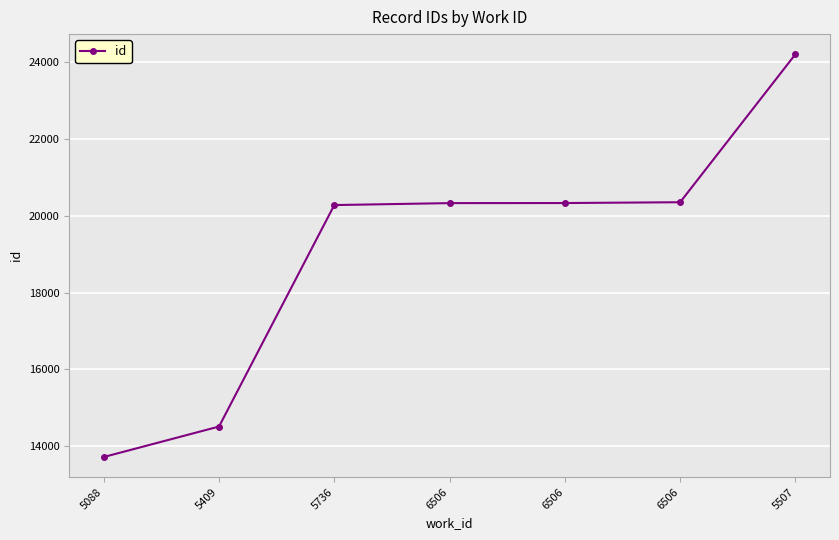

What is the difference between the second highest and minimum values?

6639